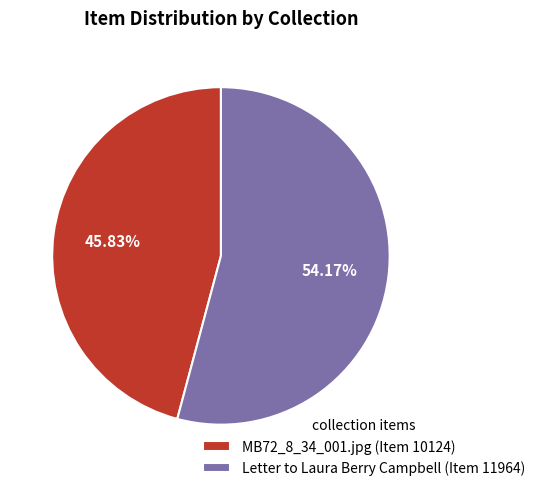

What percentage do Letter to Laura Berry Campbell (Item 11964) and MB72_8_34_001.jpg (Item 10124) together represent?

100.0%